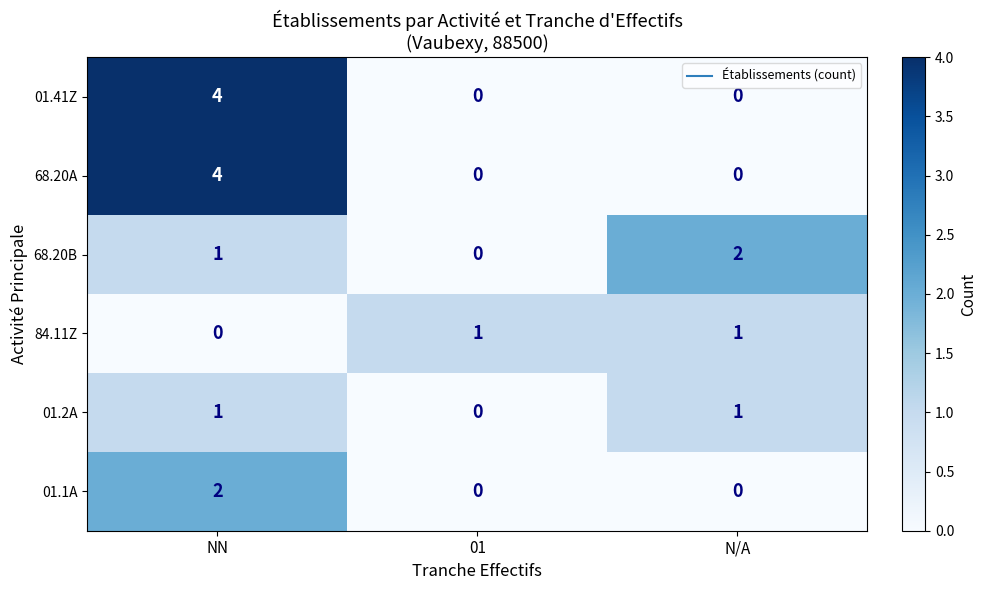

How many 68.20A values are between 0 and 4?

3